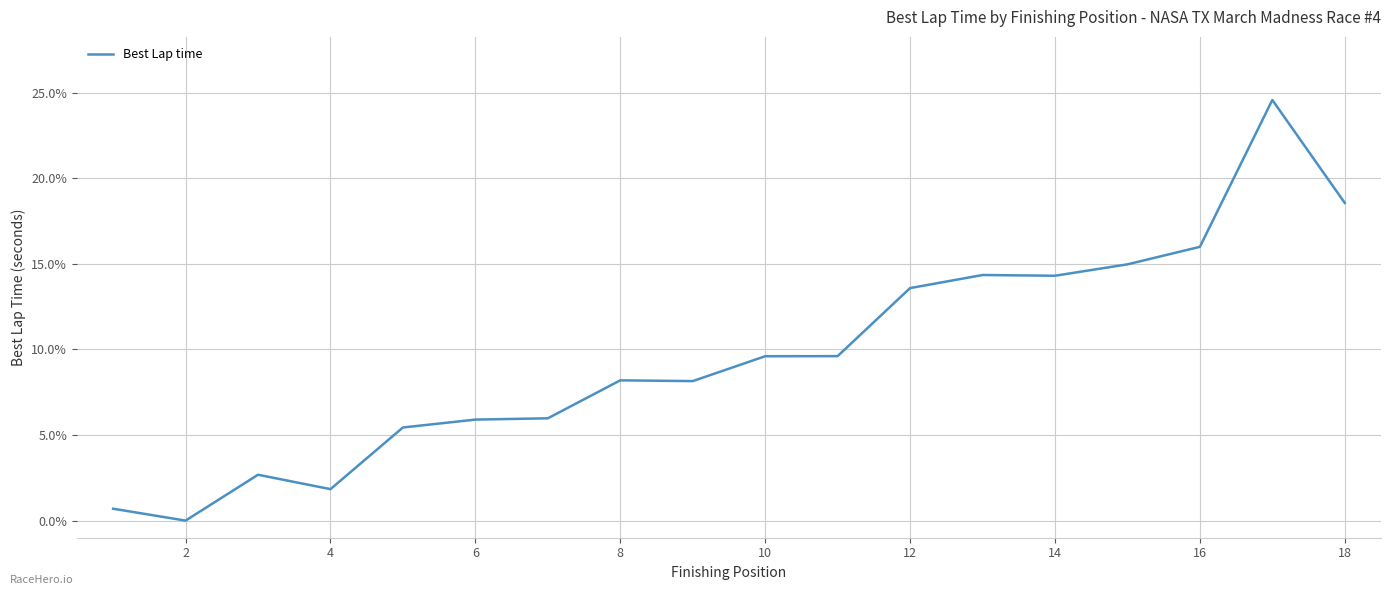

What is the difference between the maximum and minimum values?

24.6